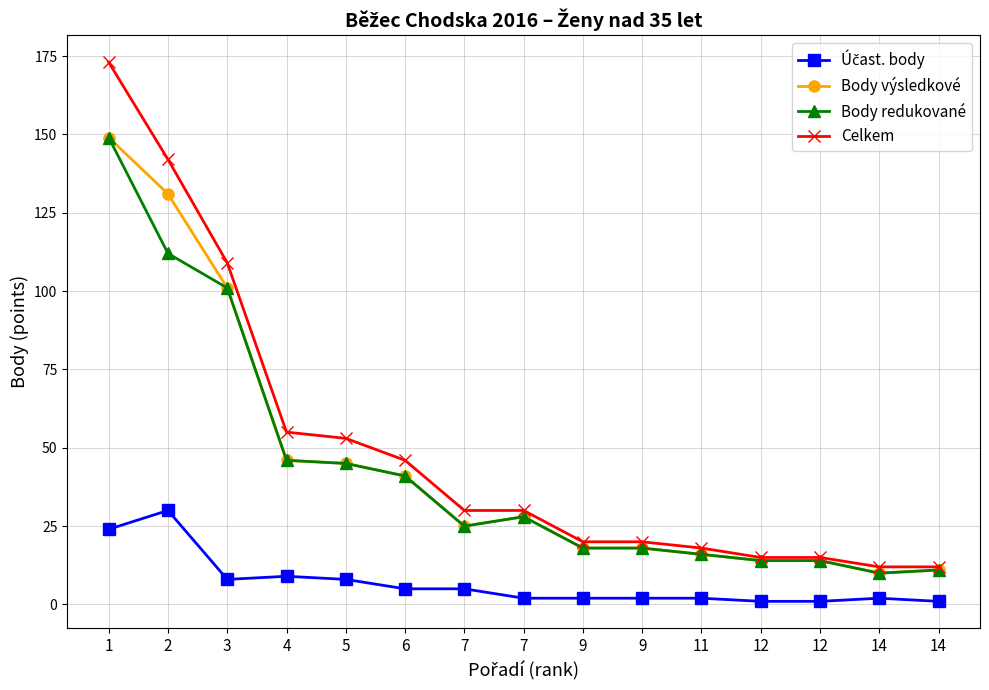

Is this an area chart (filled region under the line)?

No